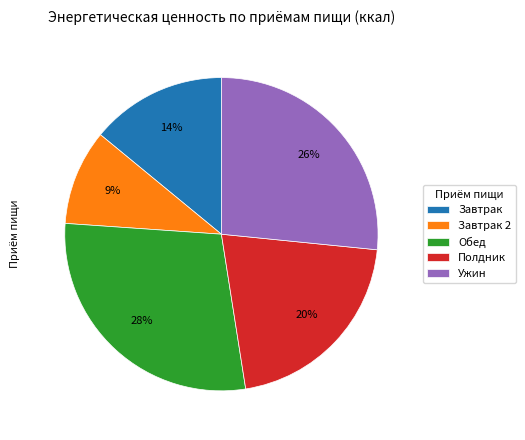

The Полдник slice represents 28% of the pie. True or false?

False